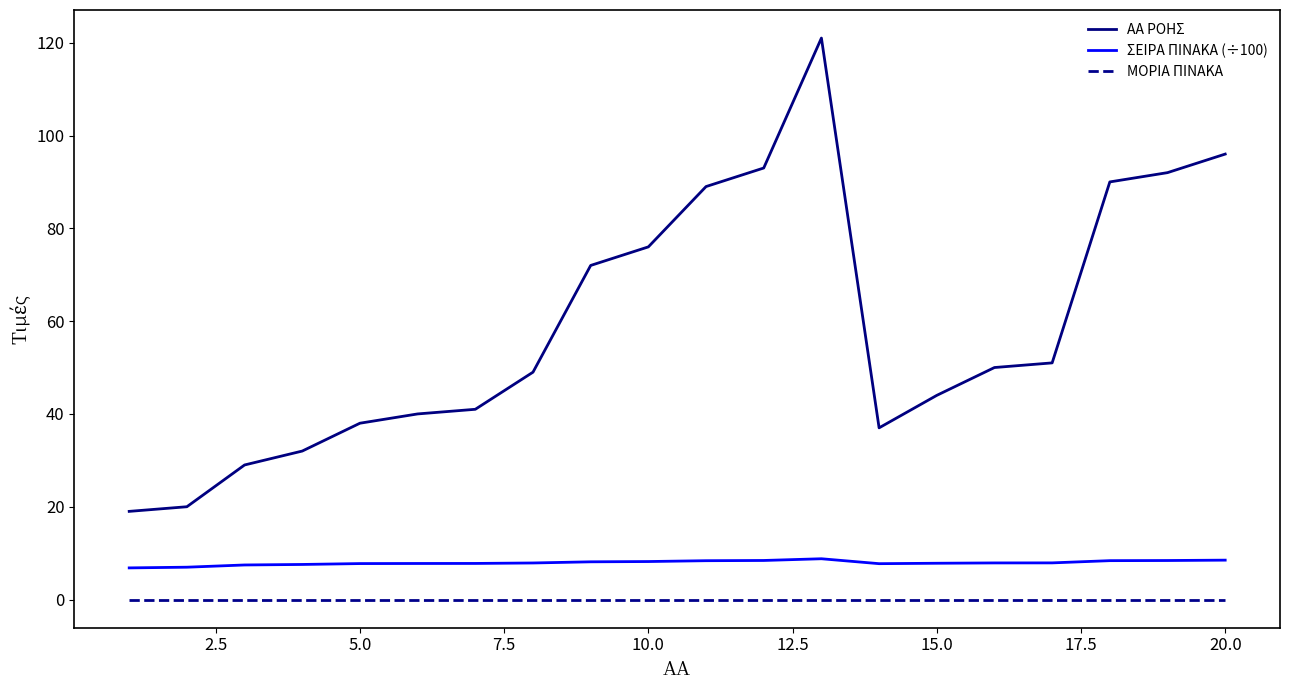

List the series in order of their peak value, highest first.

ΑΑ ΡΟΗΣ, ΣΕΙΡΑ ΠΙΝΑΚΑ (÷100), ΜΟΡΙΑ ΠΙΝΑΚΑ